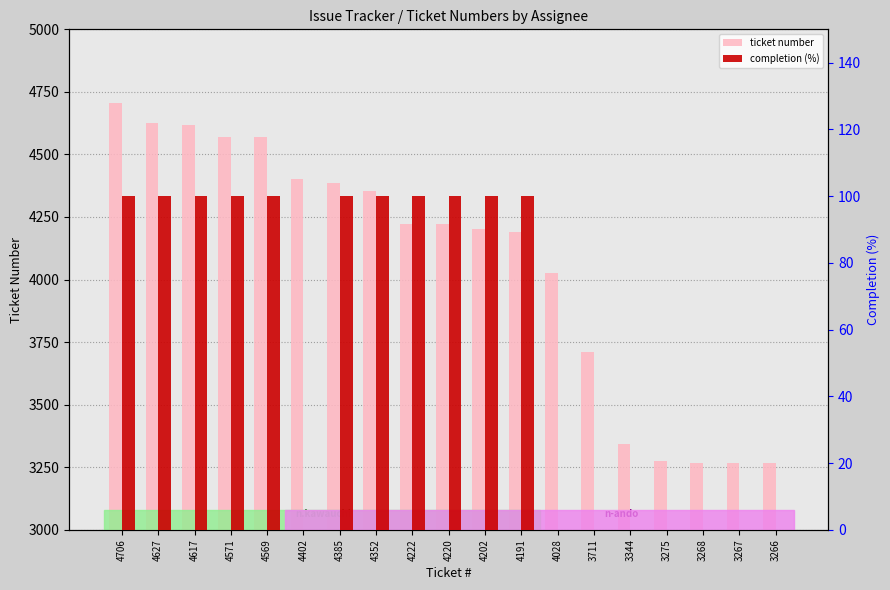

What is the maximum value shown in the chart?

4706